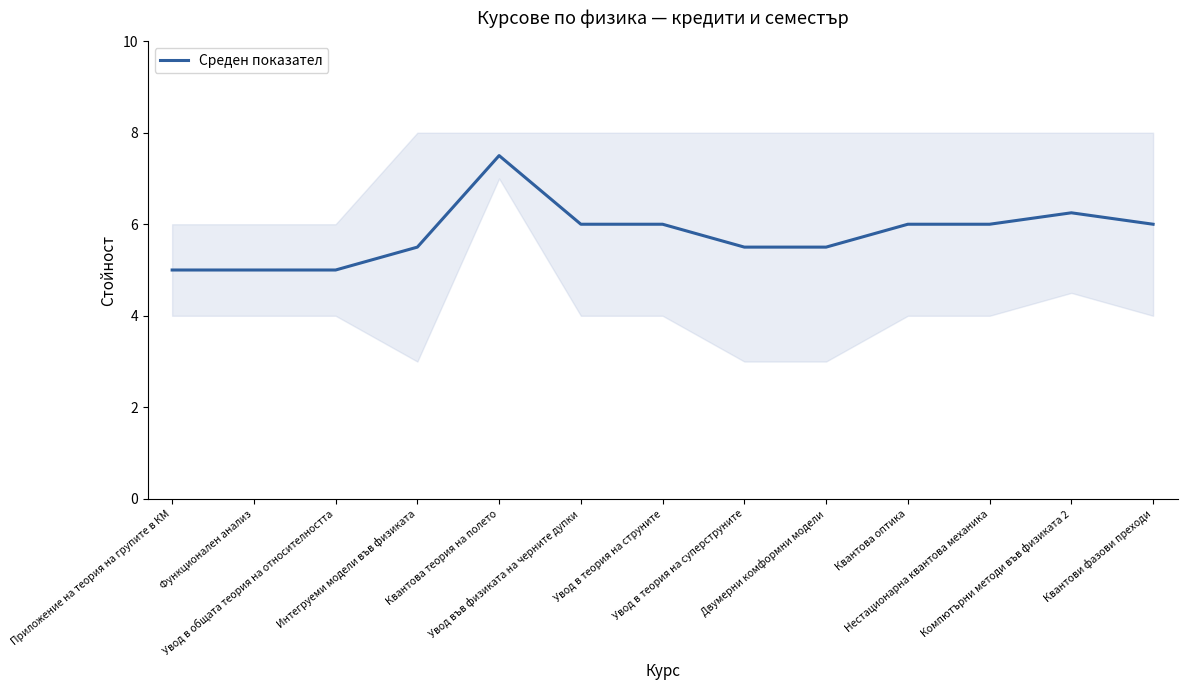

True or false: the data shows 5.0 at Функционален анализ.

True